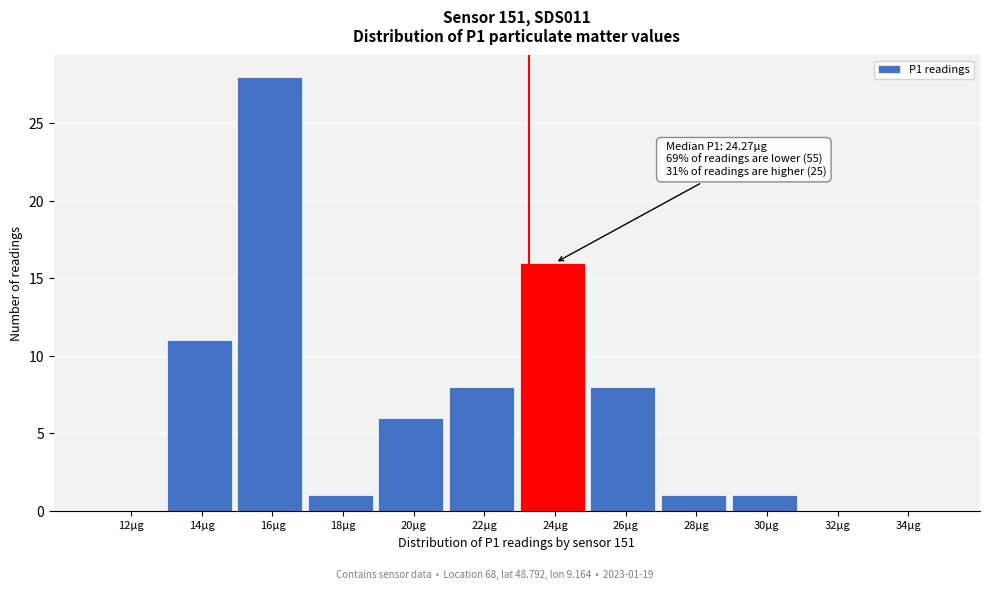

Reading left to right, transcribe all the data shown in this chart.

12μg=0	14μg=11	16μg=28	18μg=1	20μg=6	22μg=8	24μg=16	26μg=8	28μg=1	30μg=1	32μg=0	34μg=0